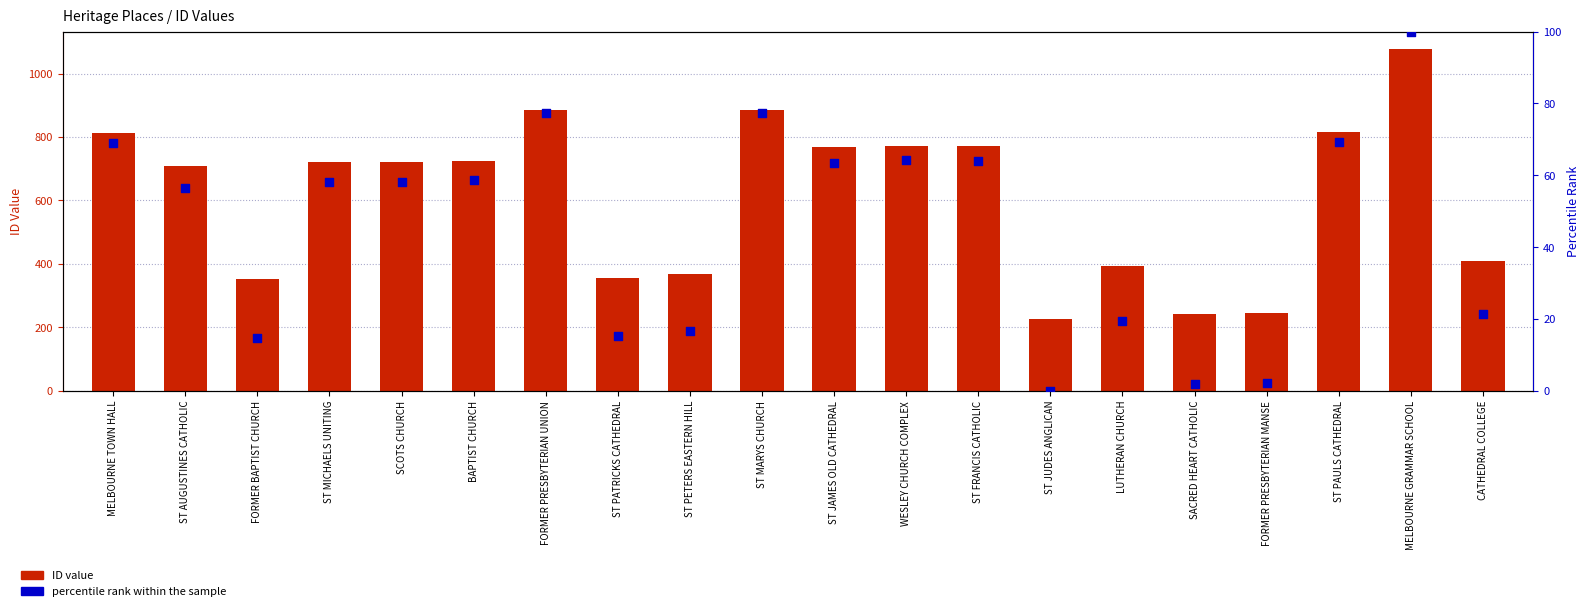

Which series contains the lowest Y value?

percentile rank within the sample